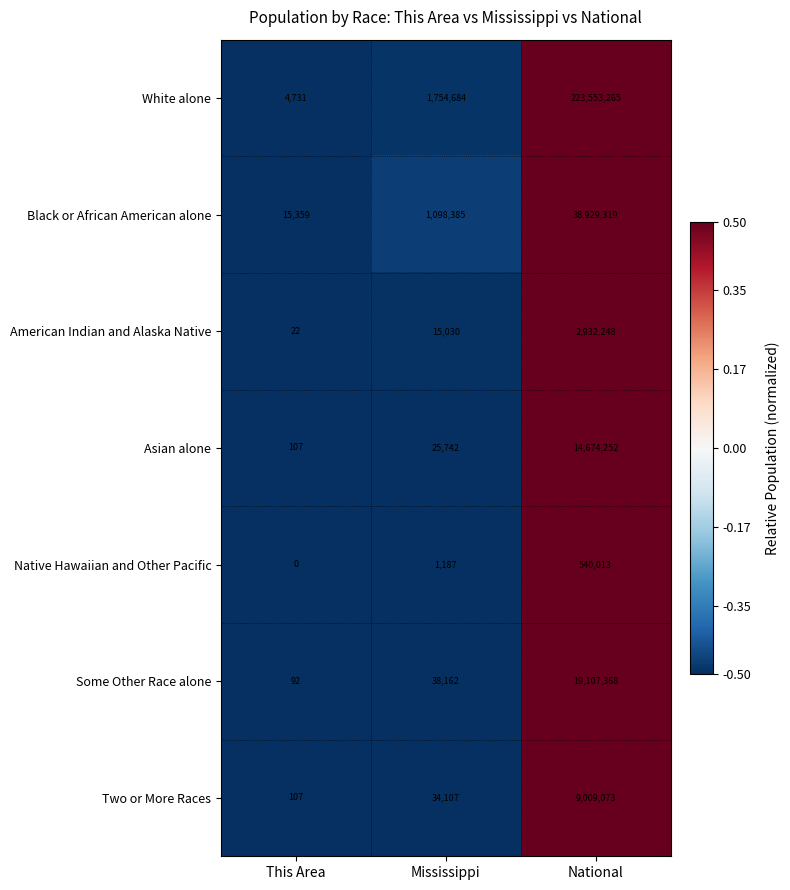

At which label is Black or African American alone closest to 19472339?

Mississippi